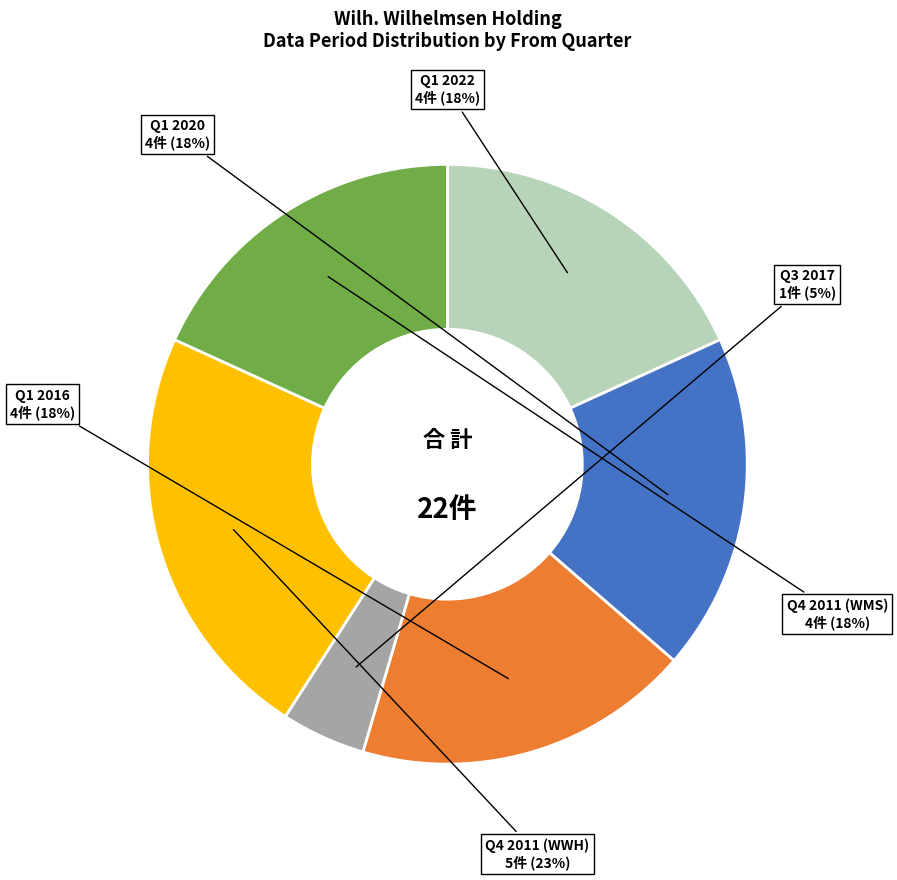

To the nearest percent, what is the average slice percentage?

17%